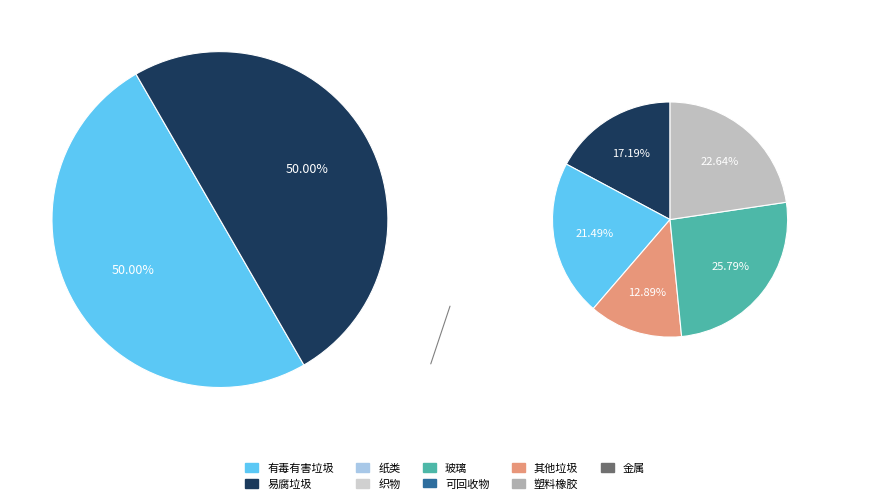

Is it true that lfww-person-3904659 is 61% of the pie?

False